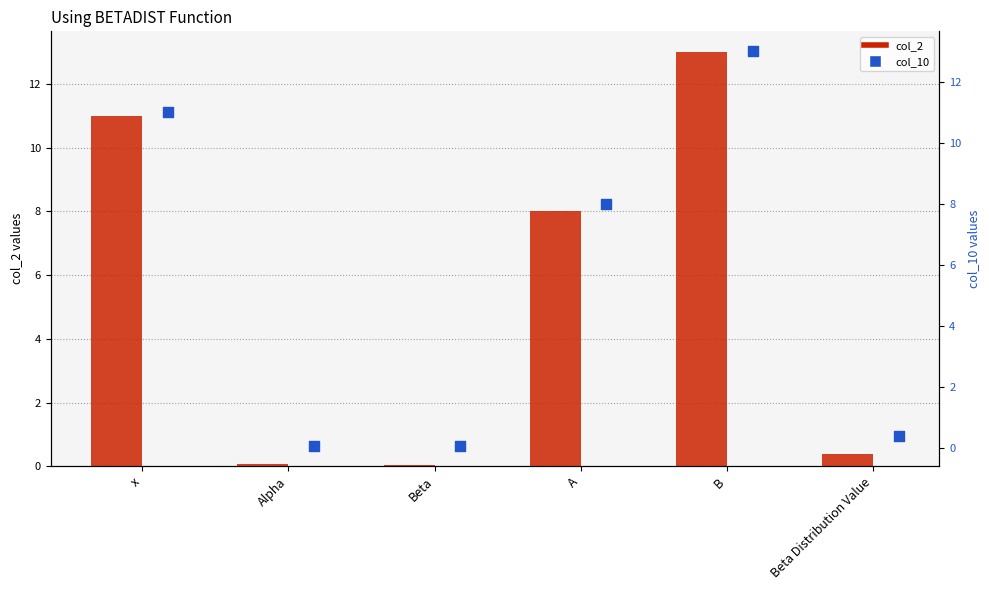

Is the value of col_10 at Beta greater than the value of col_2 at x?

No